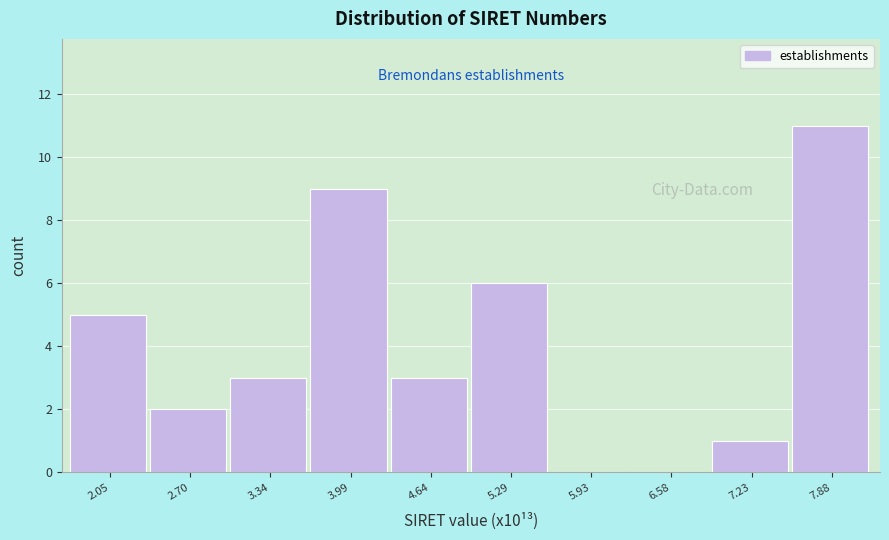

Reading left to right, list every bar in this chart as the range it spans on the x-axis followed by its height. Neither the bar edges nor the heights are printed on the chart, so give them approximately, as read against the axes.

1.7 to 2.4: 5
2.4 to 3.0: 2
3.0 to 3.7: 3
3.7 to 4.3: 9
4.3 to 5.0: 3
5.0 to 5.6: 6
5.6 to 6.3: 0
6.3 to 6.9: 0
6.9 to 7.6: 1
7.6 to 8.2: 11